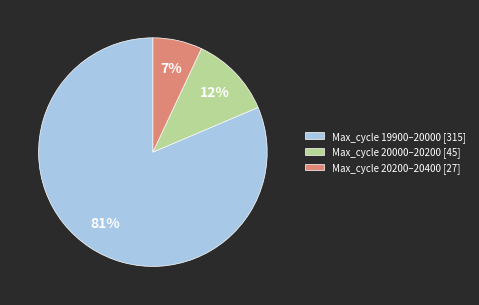

Rank the categories by value from highest to lowest.

Max_cycle 19900–20000 [315], Max_cycle 20000–20200 [45], Max_cycle 20200–20400 [27]